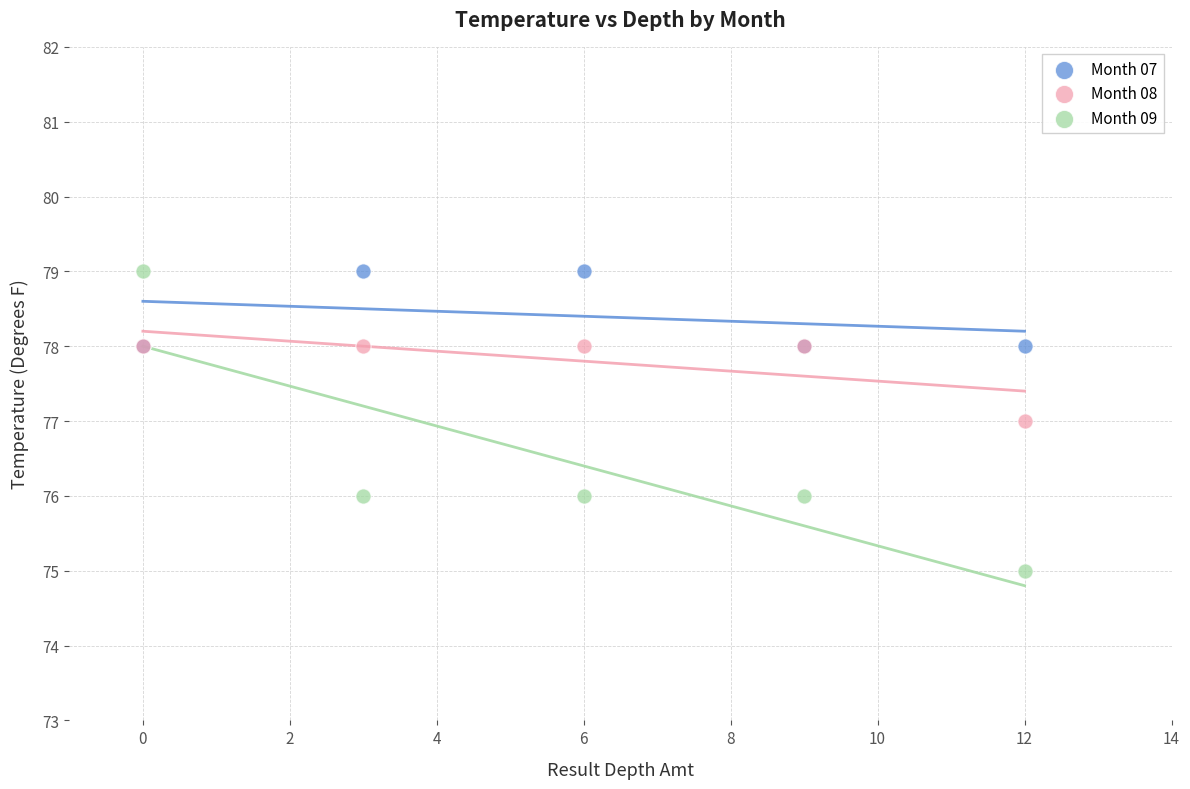

What are all the series names shown in the legend?

Month 07, Month 08, Month 09